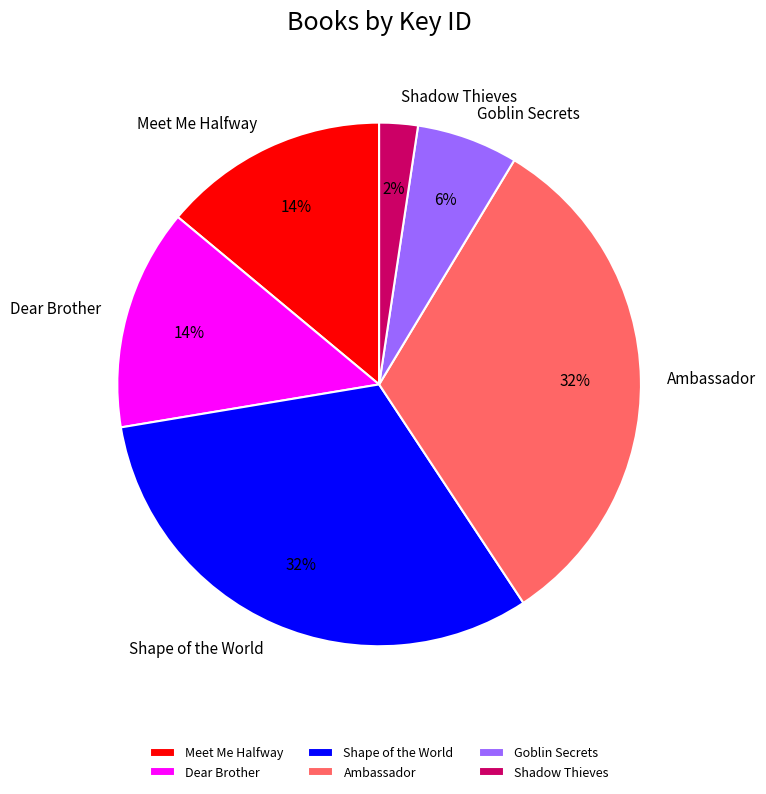

True or false: Meet Me Halfway accounts for 14% of the total.

True